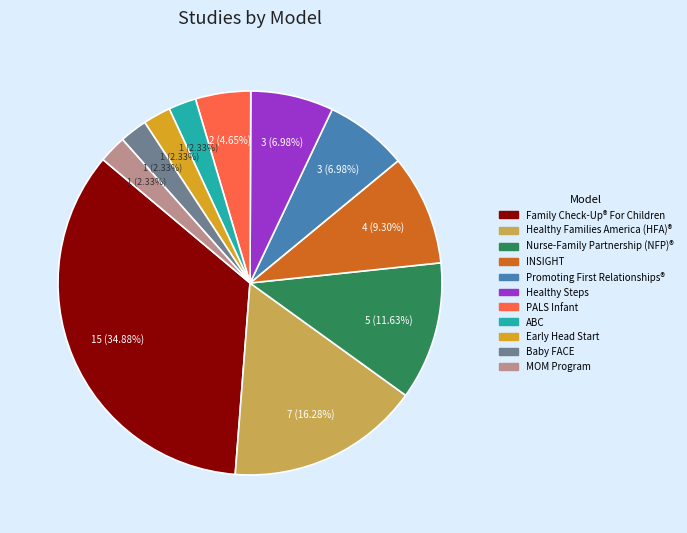

Is there any slice that represents more than half of the pie?

No